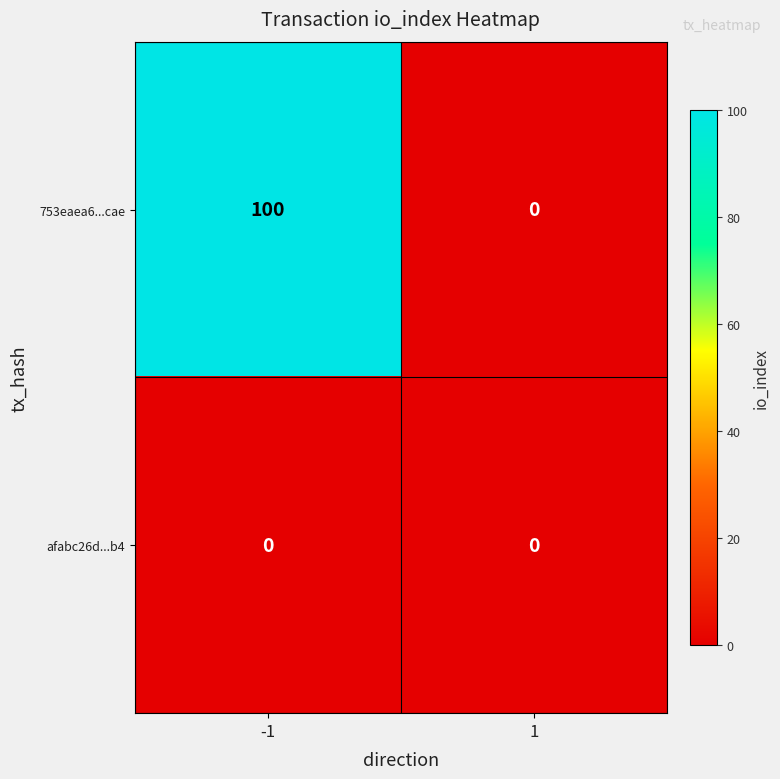

How many data points does each series have?

2